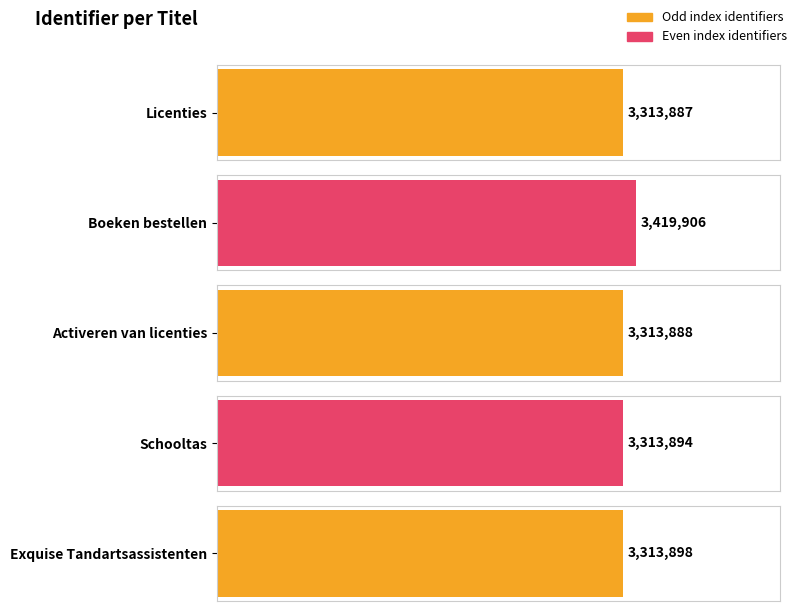

Approximately how many times larger is the value at Schooltas compared to Activeren van licenties?

1.0